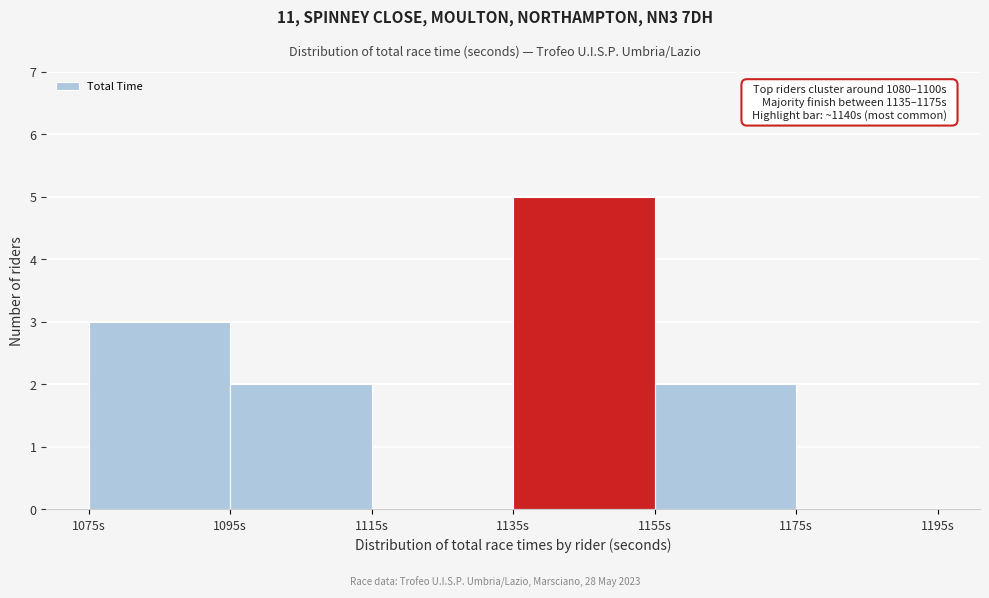

Over which range of the x-axis is the bar tallest?

1135 to 1155